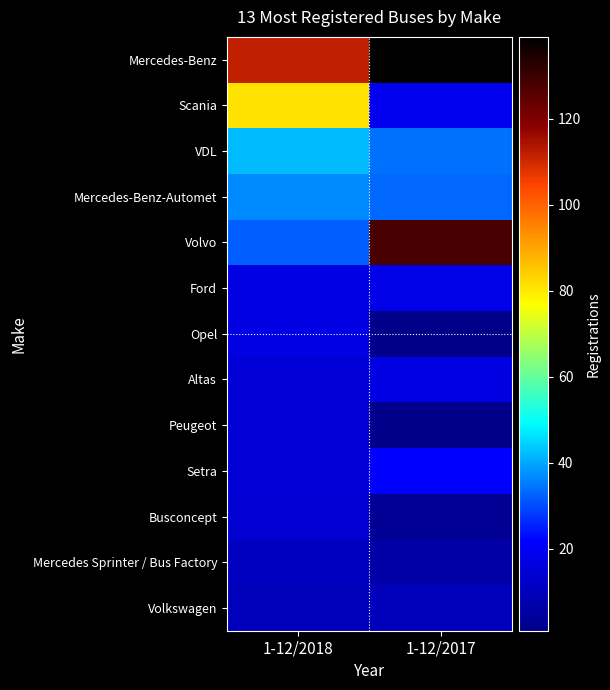

Between 1-12/2017 and 1-12/2018, which is larger?

1-12/2017